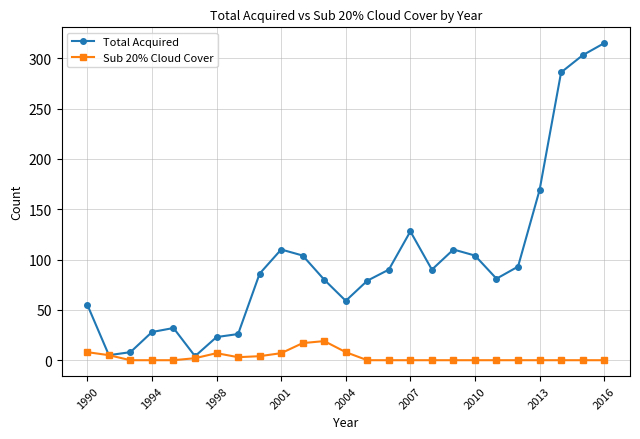

Which series has the largest total across all categories?

Total Acquired